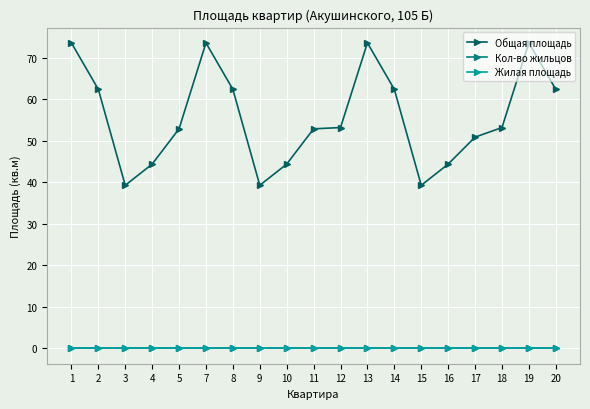

Reading left to right, what are all the values shown in this chart?

Общая площадь: 73.6	62.4	39.3	44.4	52.9	73.6	62.4	39.3	44.4	52.9	53.2	73.6	62.4	39.3	44.4	50.9	53.2	73.6	62.4
Кол-во жильцов: 0.0	0.0	0.0	0.0	0.0	0.0	0.0	0.0	0.0	0.0	0.0	0.0	0.0	0.0	0.0	0.0	0.0	0.0	0.0
Жилая площадь: 0.0	0.0	0.0	0.0	0.0	0.0	0.0	0.0	0.0	0.0	0.0	0.0	0.0	0.0	0.0	0.0	0.0	0.0	0.0